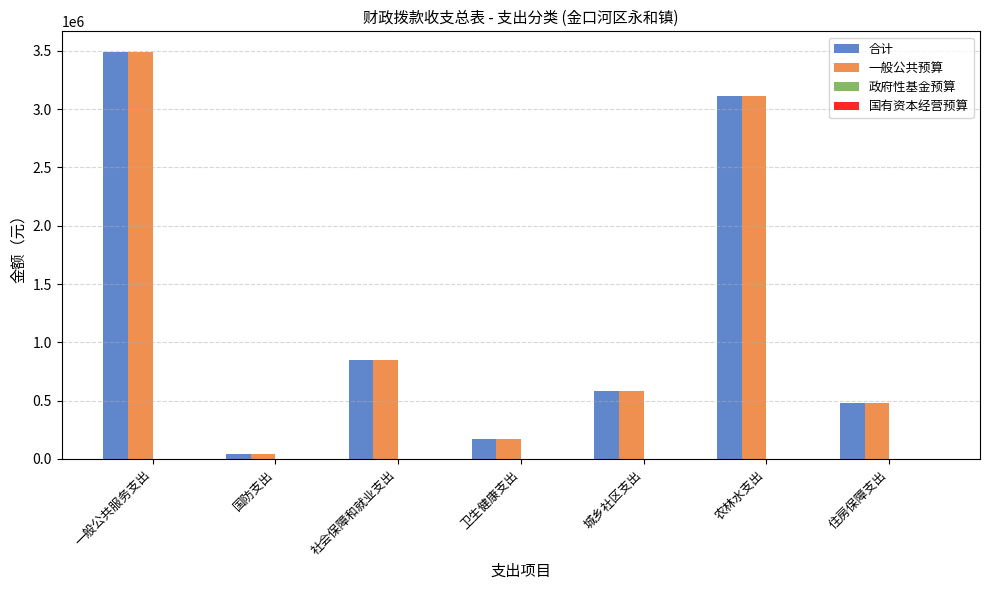

What is the sum of all 一般公共预算 values?

8732749